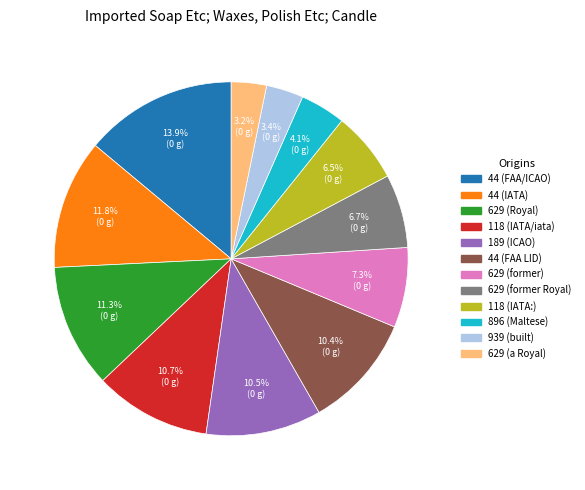

To the nearest percent, what is the difference between the largest and smallest slice percentages?

11%